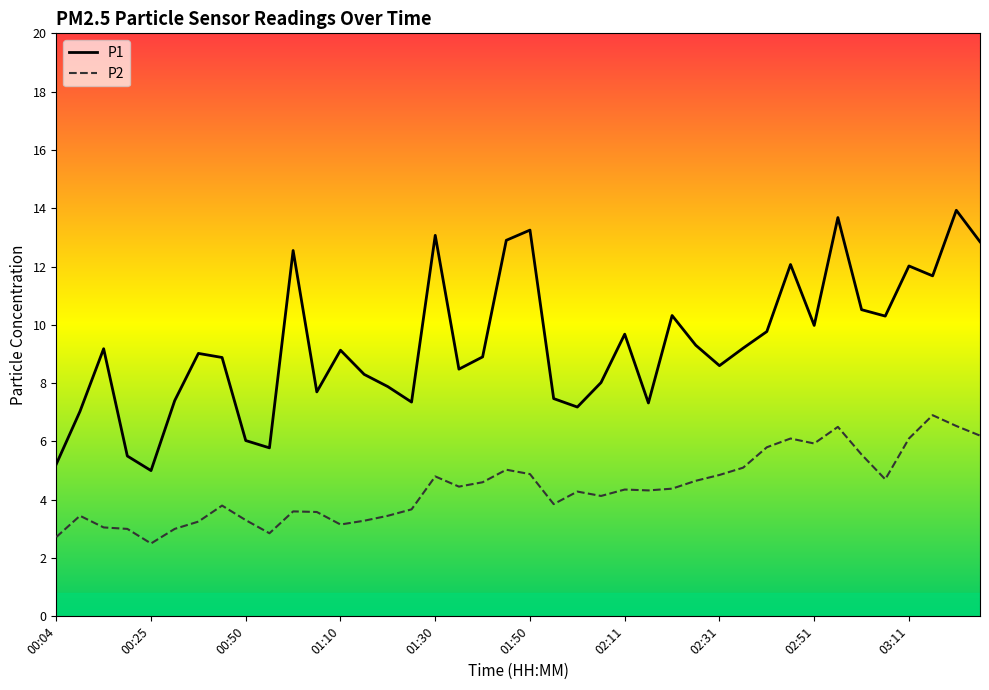

What is the difference between the maximum and minimum values in the P1 series?

8.9